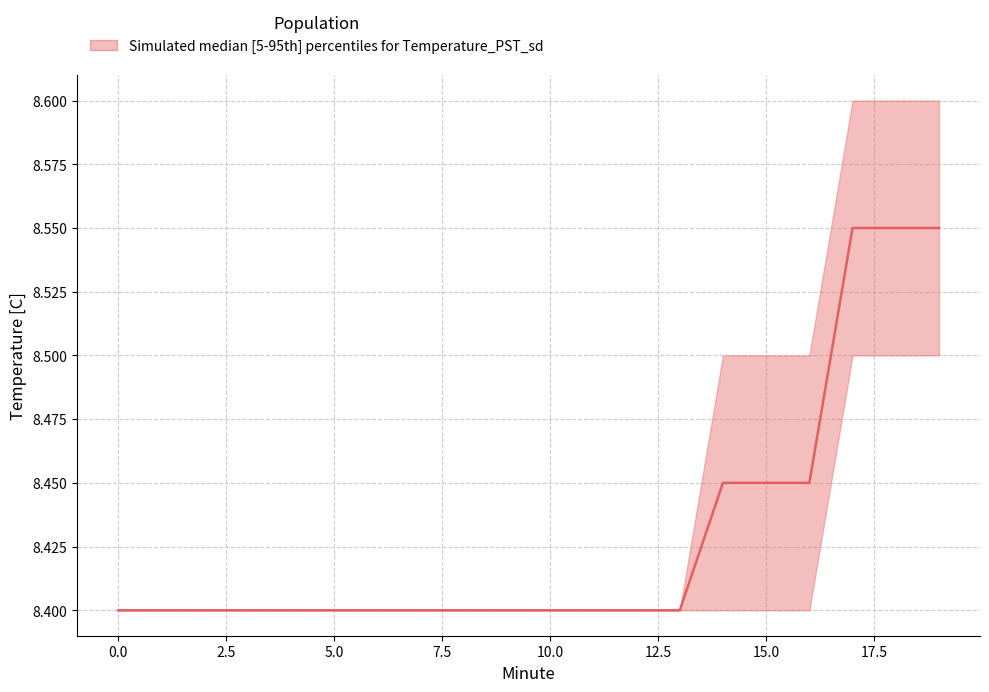

Which series has the largest total across all categories?

upper